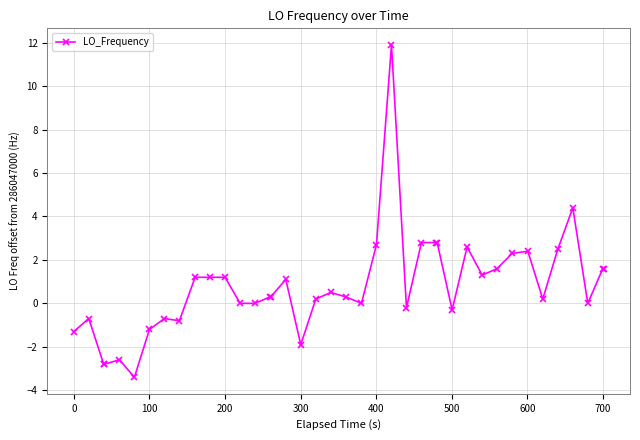

What is the smallest value displayed?

-3.4